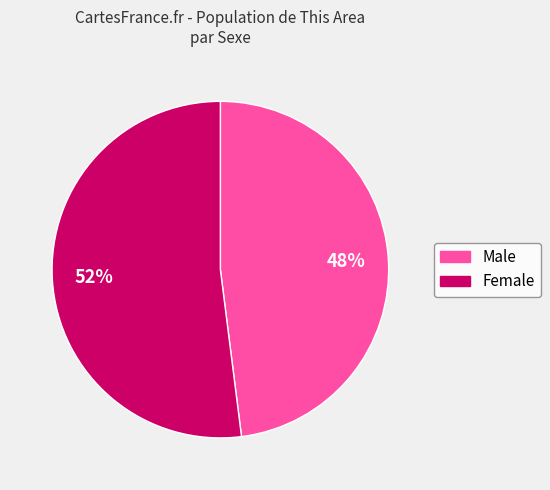

Rank the categories by value from lowest to highest.

Male, Female